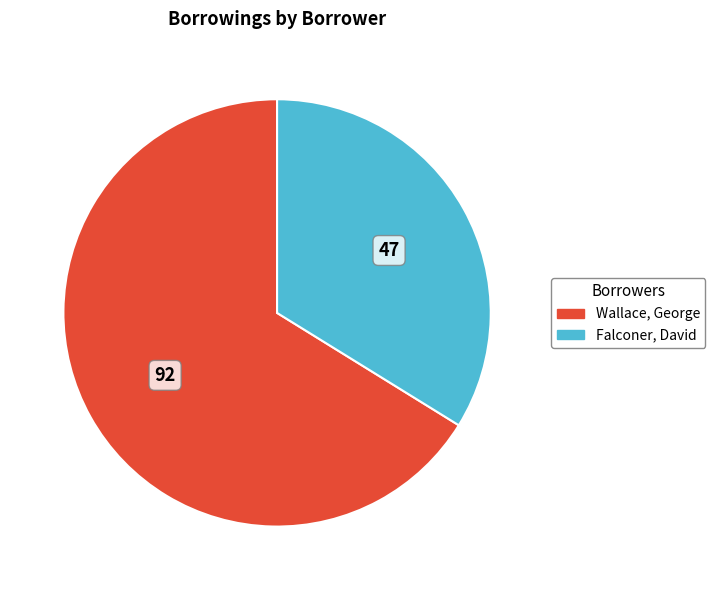

Is there a majority slice in this chart?

Yes